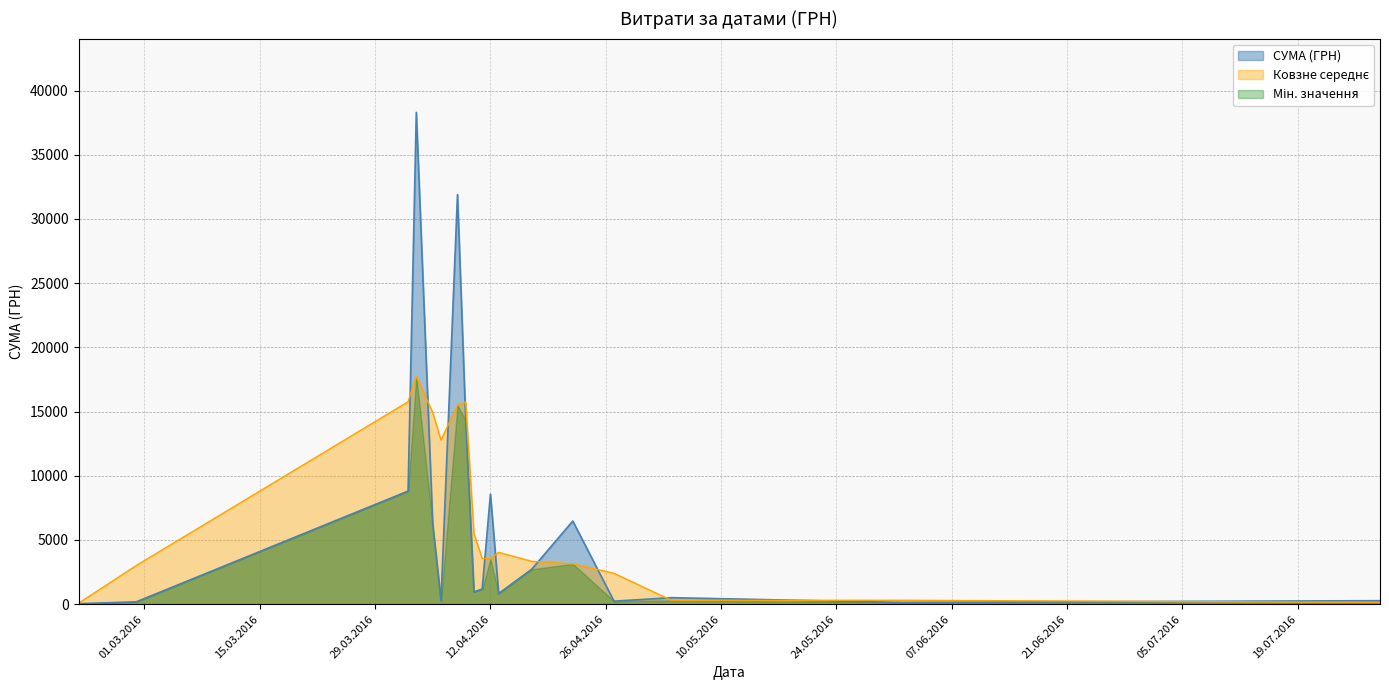

Does the chart display data point markers on the line(s)?

No